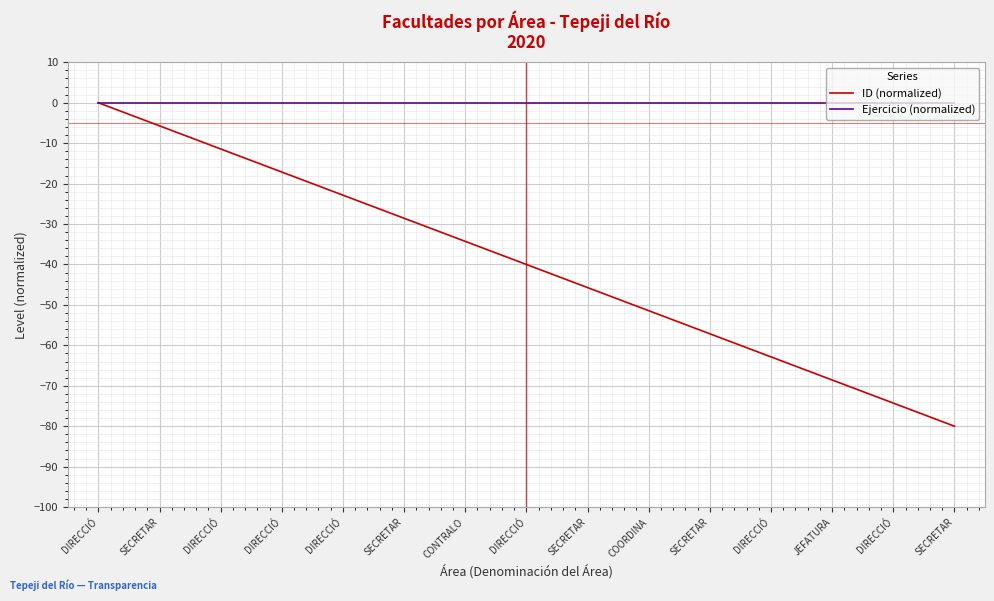

Does the chart display data point markers on the line(s)?

No